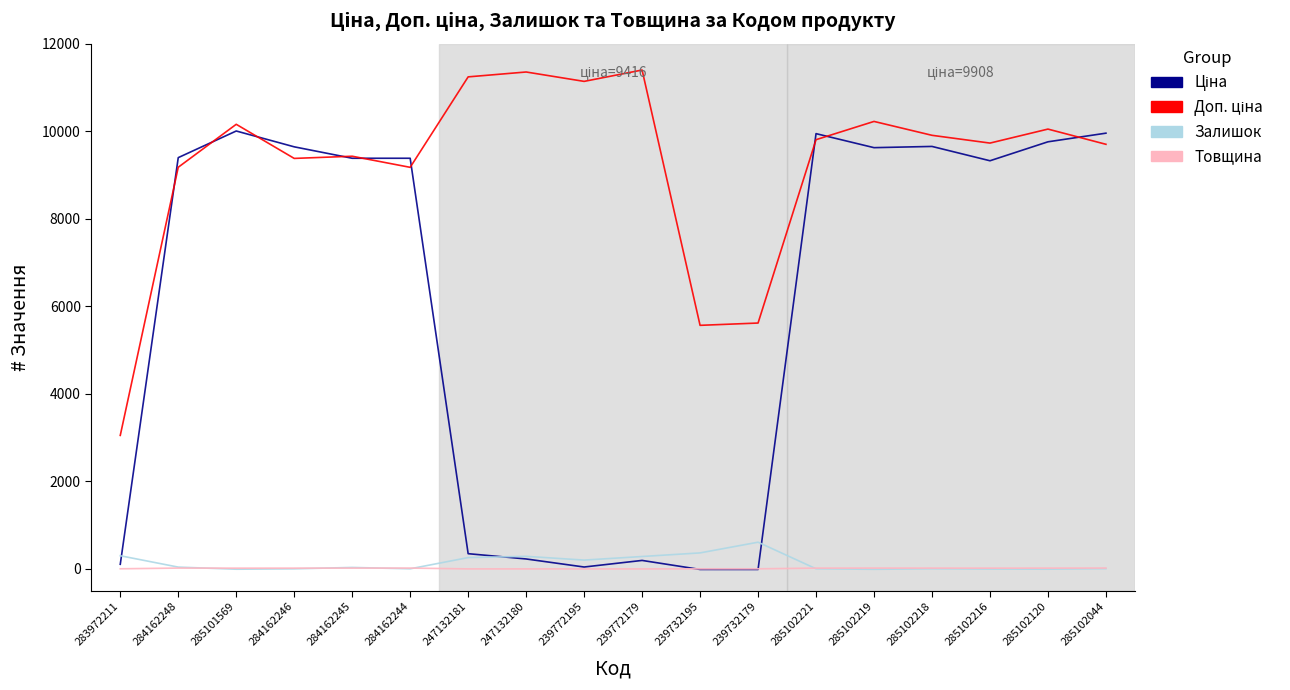

Is this an area chart (filled region under the line)?

No